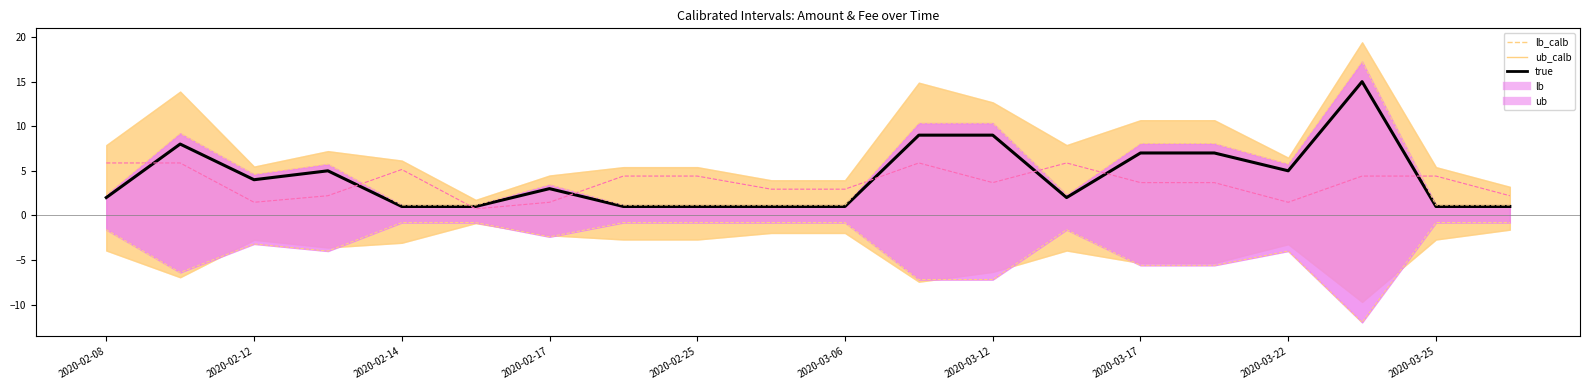

True or false: true and lb_calb_line cross at least once.

False